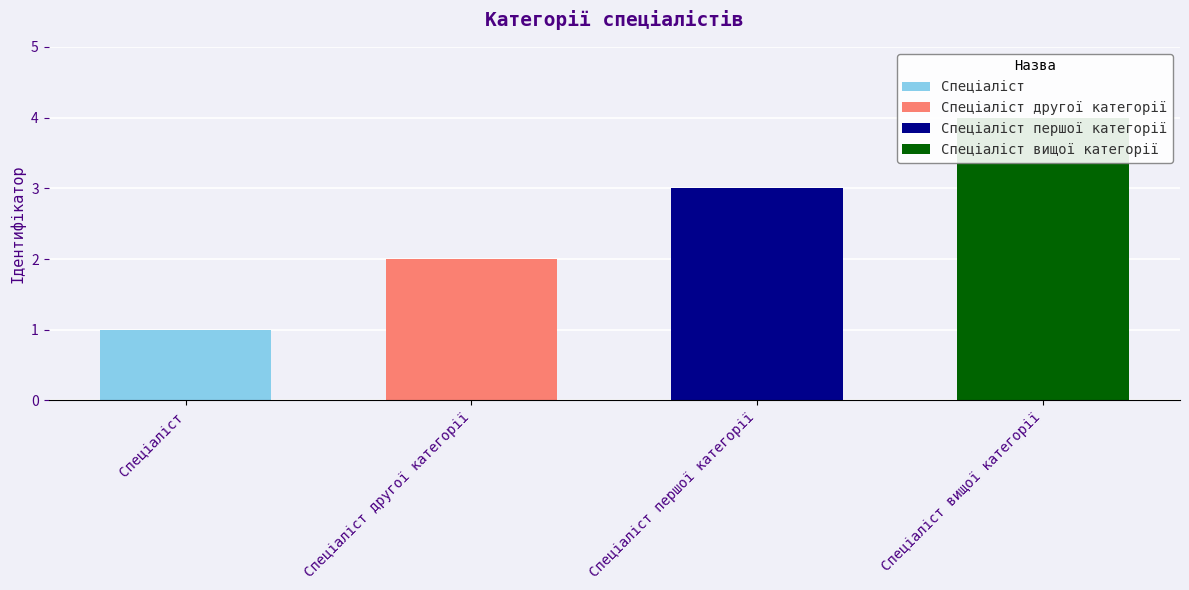

Reading left to right, extract all data points from this chart.

Спеціаліст=1	Спеціаліст другої категорії=2	Спеціаліст першої категорії=3	Спеціаліст вищої категорії=4